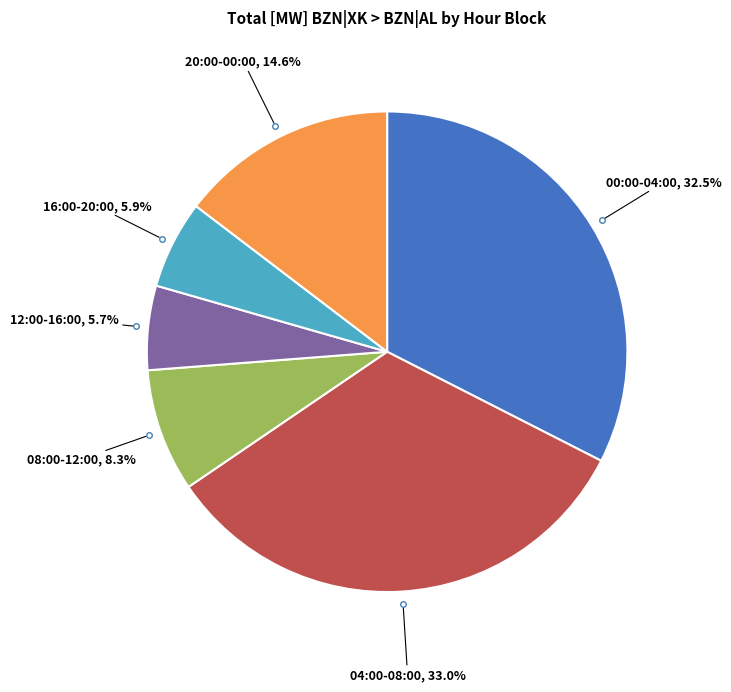

To the nearest percent, what is the average slice percentage?

17%